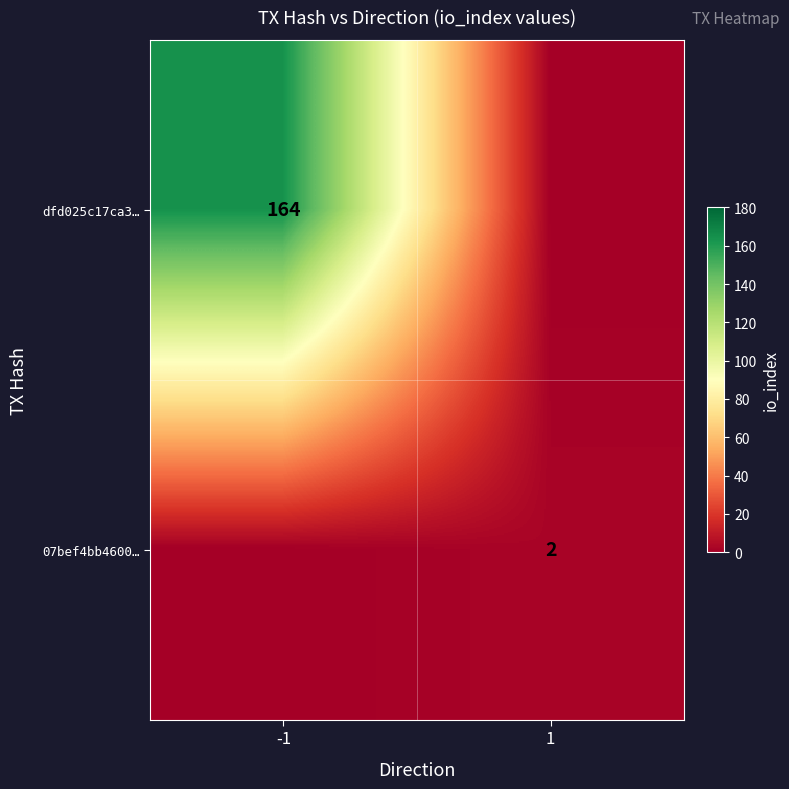

Is it true that 07bef4bb4600… equals 2 at 1?

True